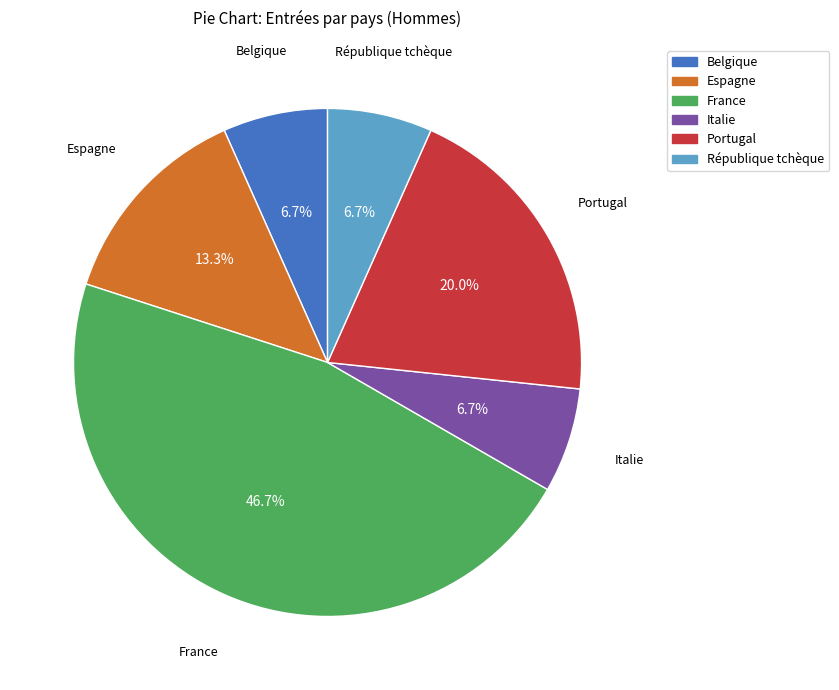

Does Espagne represent more than half of the total?

No